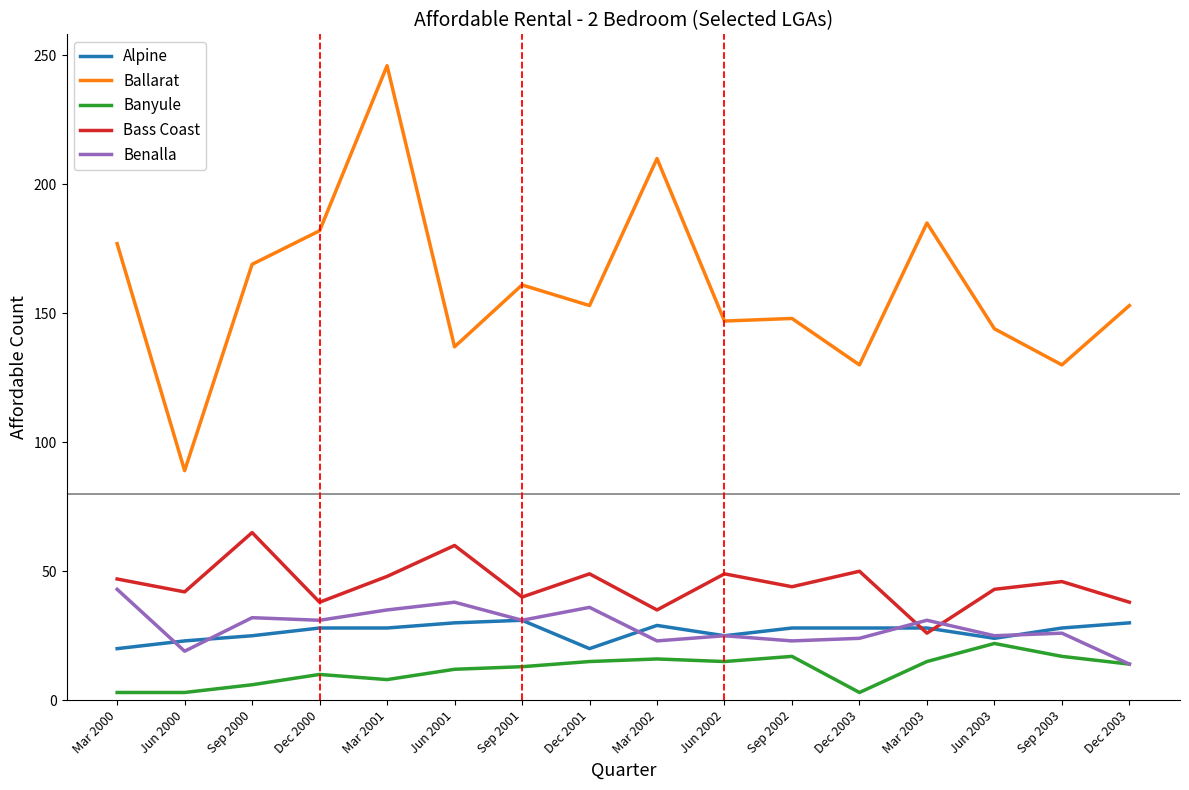

True or false: Ballarat and Bass Coast cross at least once.

False